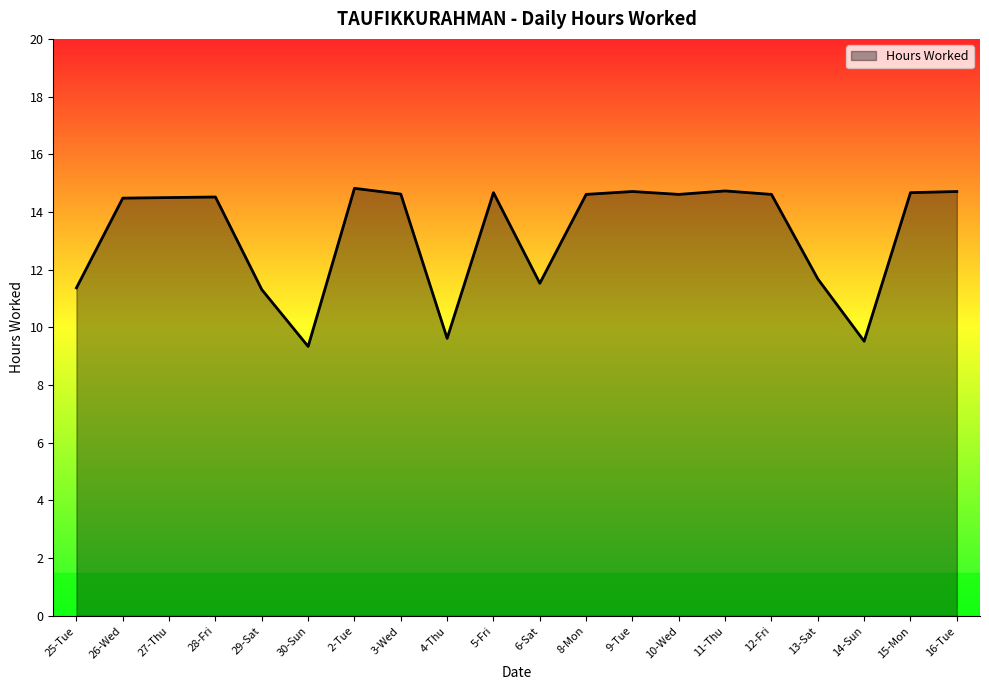

What is the average value?

13.2